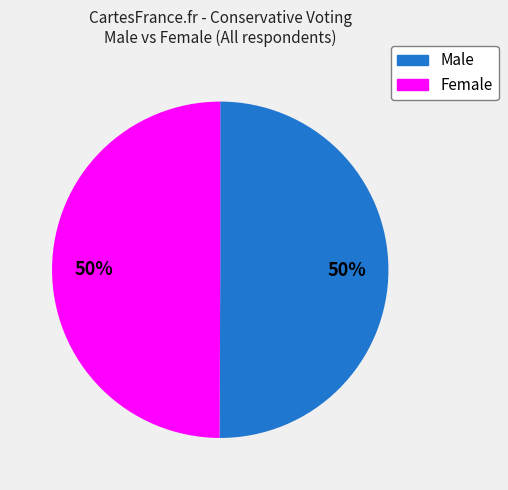

Combined, do Male and Female account for over 50%?

Yes